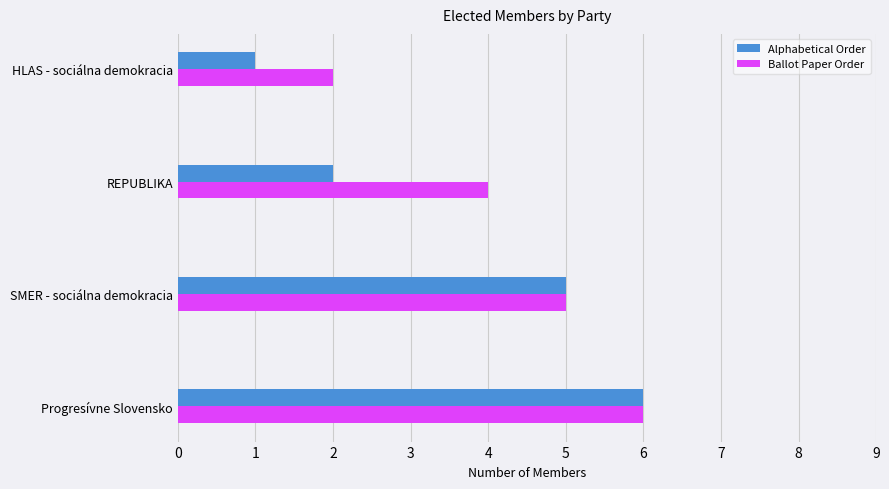

At which label does Ballot Paper Order reach its minimum?

HLAS - sociálna demokracia